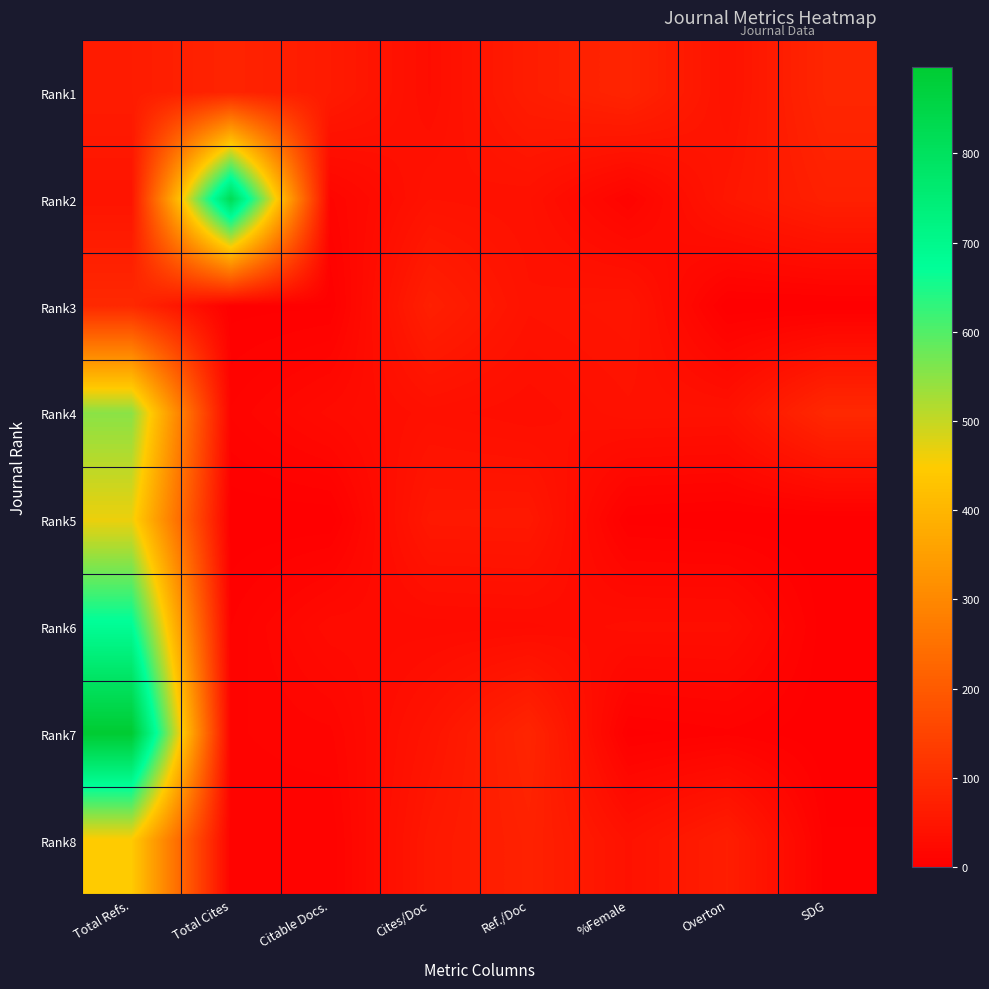

Reading right to left, list all the values displayed in this chart.

Rank1: SDG=86	Overton=42	%Female=82	Ref./Doc=65	Cites/Doc=31	Citable Docs.=60	Total Cites=80	Total Refs.=63
Rank2: SDG=72	Overton=51	%Female=10	Ref./Doc=39	Cites/Doc=42	Citable Docs.=13	Total Cites=821	Total Refs.=46
Rank3: SDG=0	Overton=0	%Female=48	Ref./Doc=43	Cites/Doc=71	Citable Docs.=3	Total Cites=2	Total Refs.=91
Rank4: SDG=91	Overton=40	%Female=41	Ref./Doc=32	Cites/Doc=37	Citable Docs.=26	Total Cites=11	Total Refs.=551
Rank5: SDG=0	Overton=0	%Female=2	Ref./Doc=55	Cites/Doc=54	Citable Docs.=0	Total Cites=0	Total Refs.=465
Rank6: SDG=0	Overton=33	%Female=33	Ref./Doc=27	Cites/Doc=26	Citable Docs.=27	Total Cites=7	Total Refs.=683
Rank7: SDG=0	Overton=6	%Female=2	Ref./Doc=83	Cites/Doc=45	Citable Docs.=13	Total Cites=10	Total Refs.=897
Rank8: SDG=4	Overton=67	%Female=41	Ref./Doc=75	Cites/Doc=55	Citable Docs.=7	Total Cites=8	Total Refs.=446